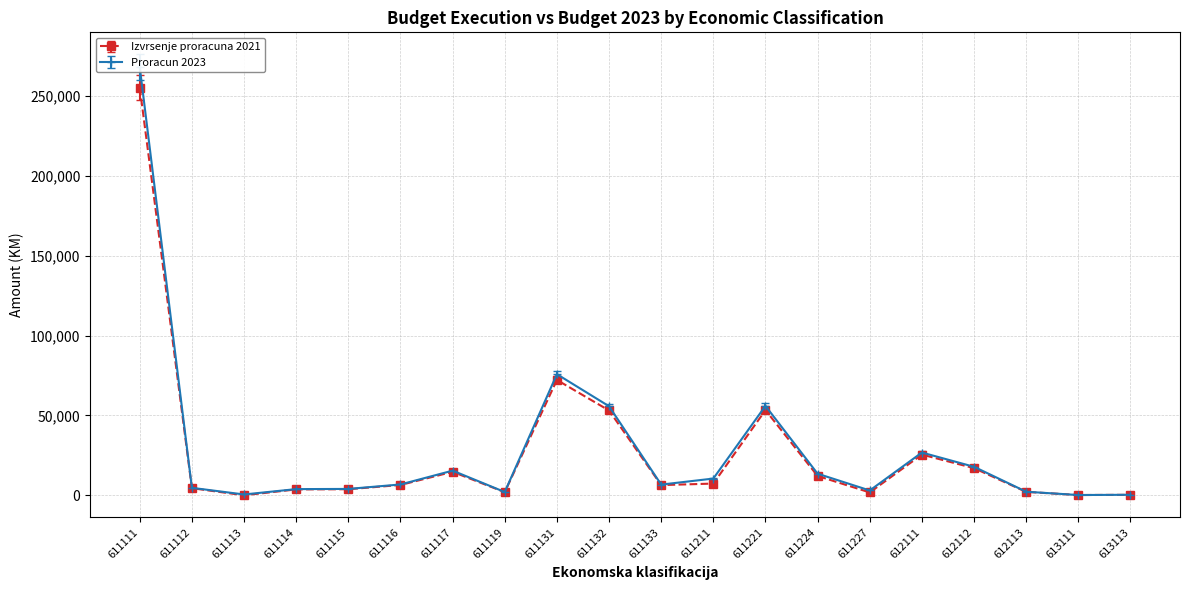

How many data points in Izvrsenje proracuna 2021 are above 6253?

10